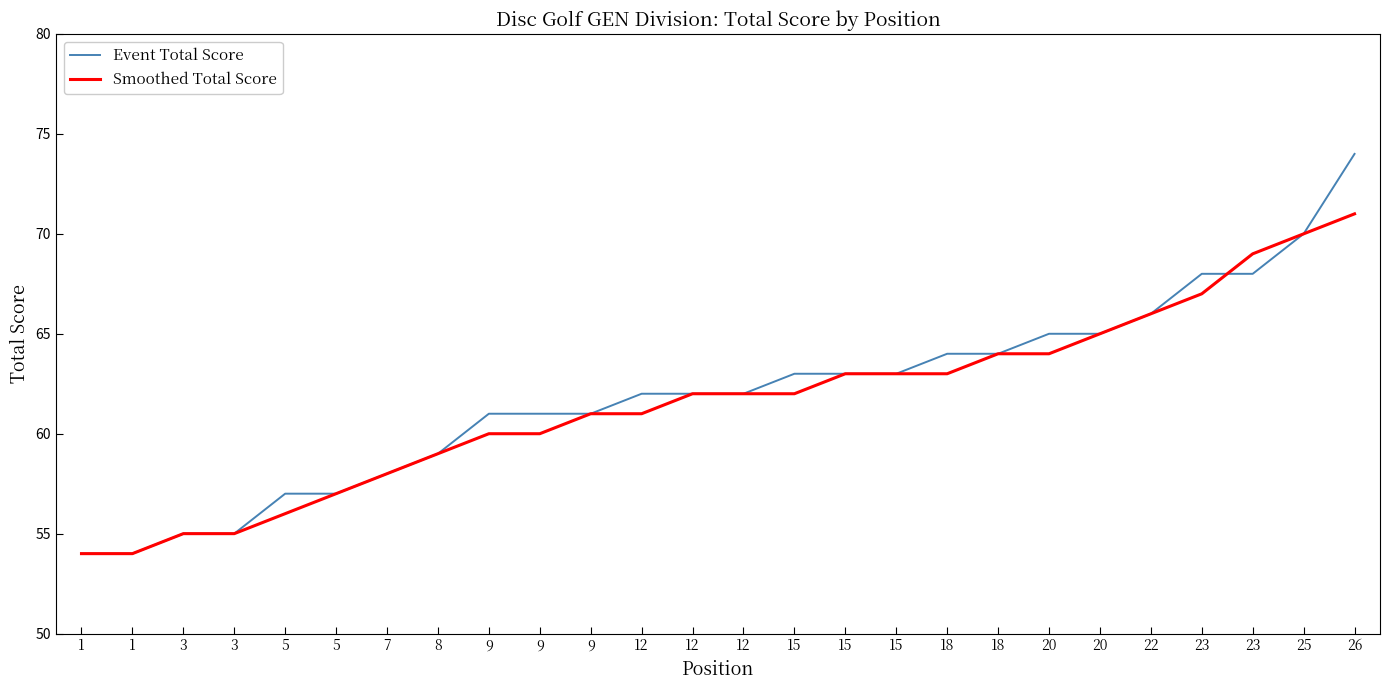

Is it true that Event Total Score equals 101 at 26?

False